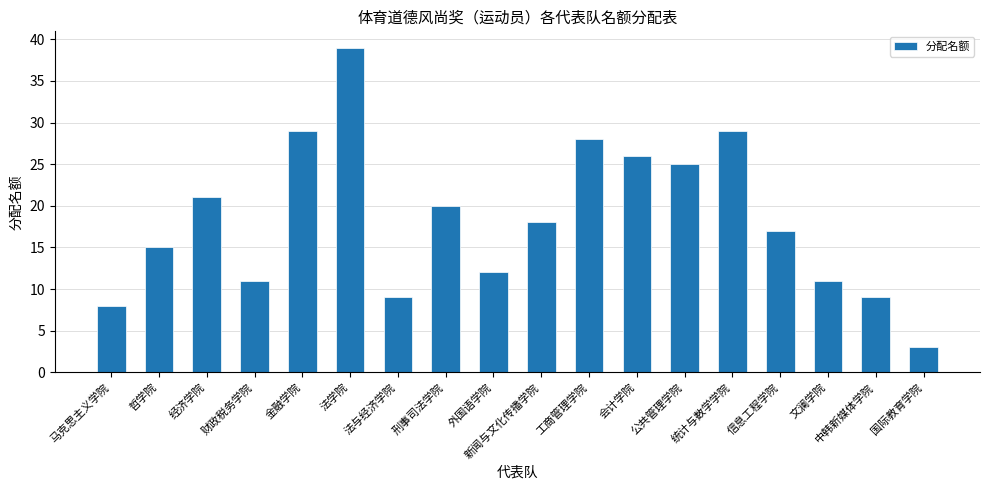

Reading right to left, transcribe all the data shown in this chart.

3	9	11	17	29	25	26	28	18	12	20	9	39	29	11	21	15	8